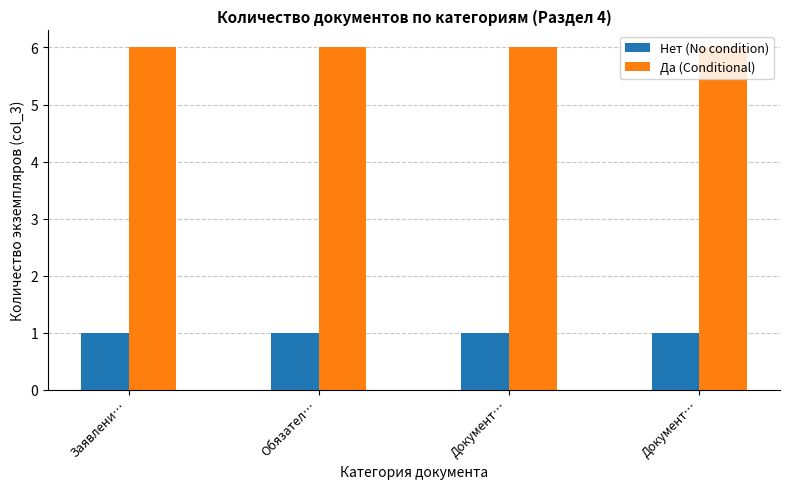

List the series in order of their overall mean, lowest first.

Нет (No condition), Да (Conditional)